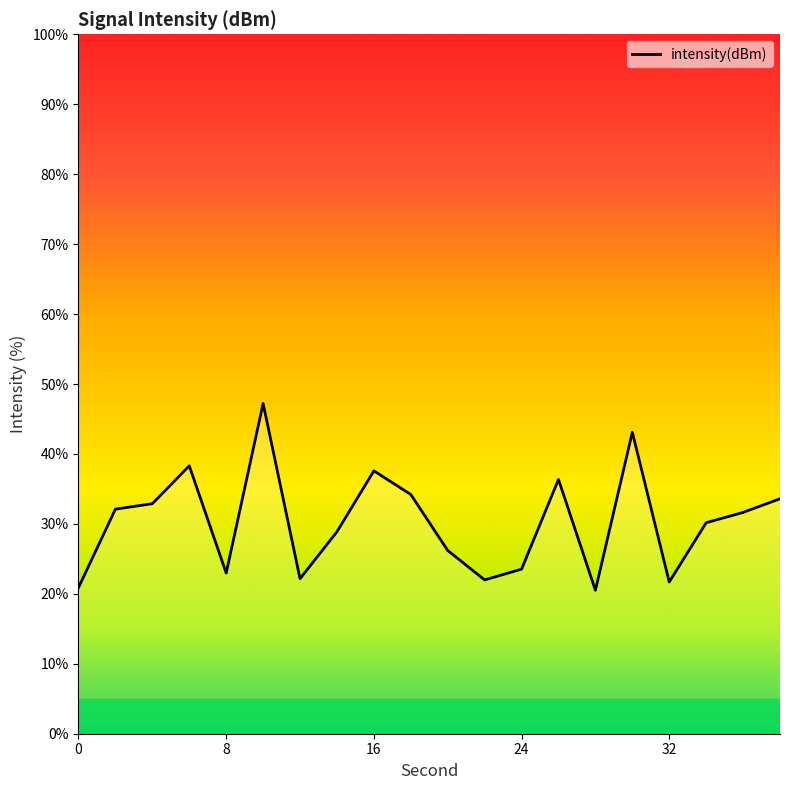

What is the smallest value displayed?

20.5